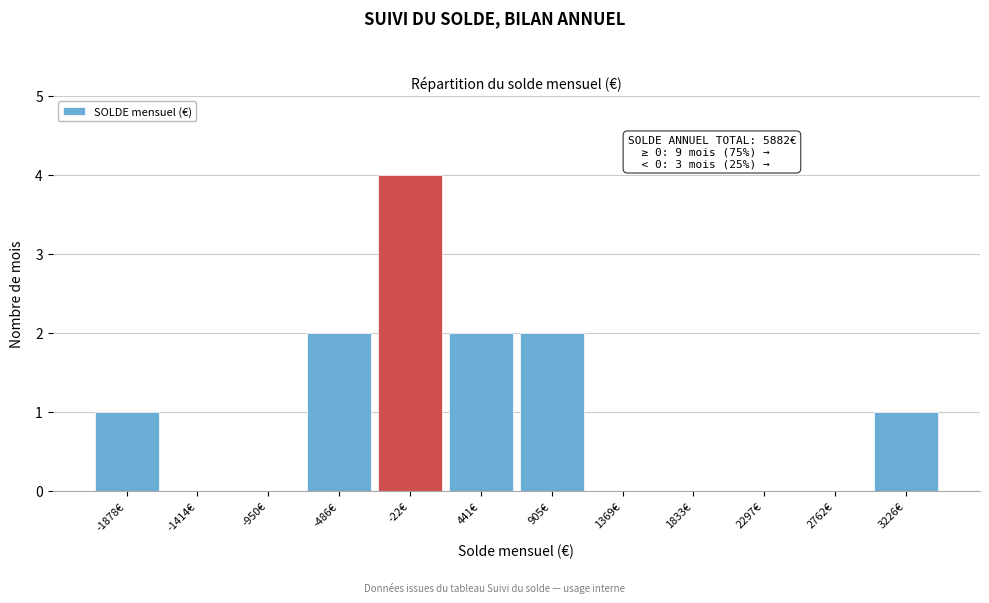

Reading left to right, extract all data points from this chart.

-1878€=1	-1414€=0	-950€=0	-486€=2	-22€=4	441€=2	905€=2	1369€=0	1833€=0	2297€=0	2762€=0	3226€=1